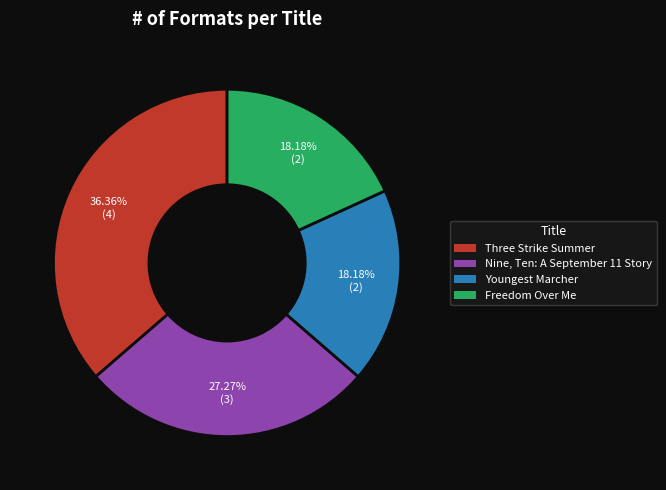

What percentage is NOT represented by Youngest Marcher?

81.8%